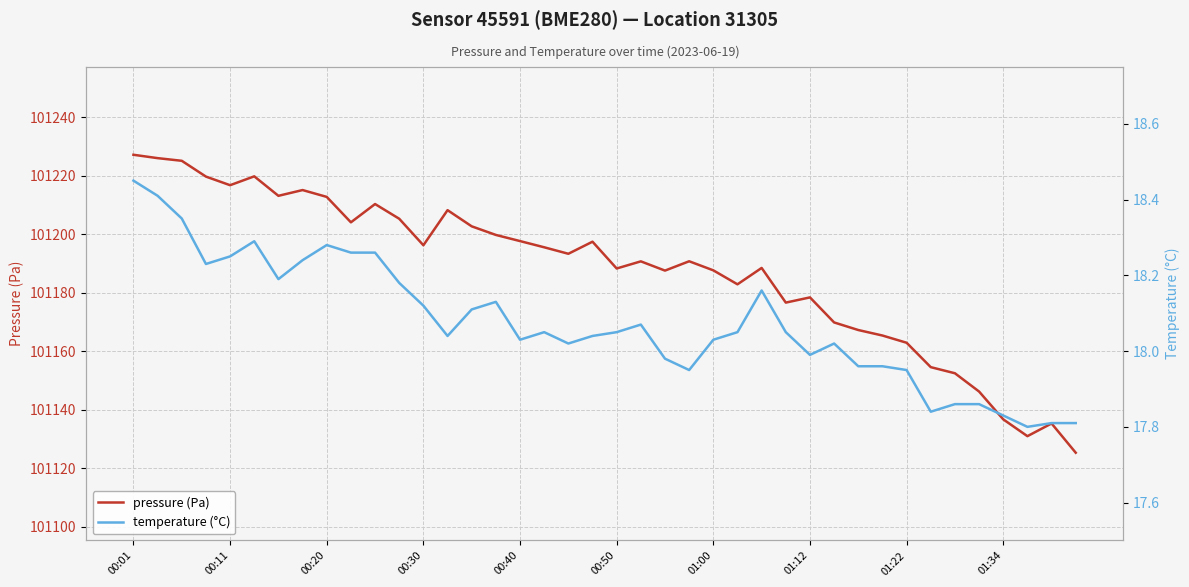

Rank the series by their maximum value, from lowest to highest.

temperature (°C), pressure (Pa)